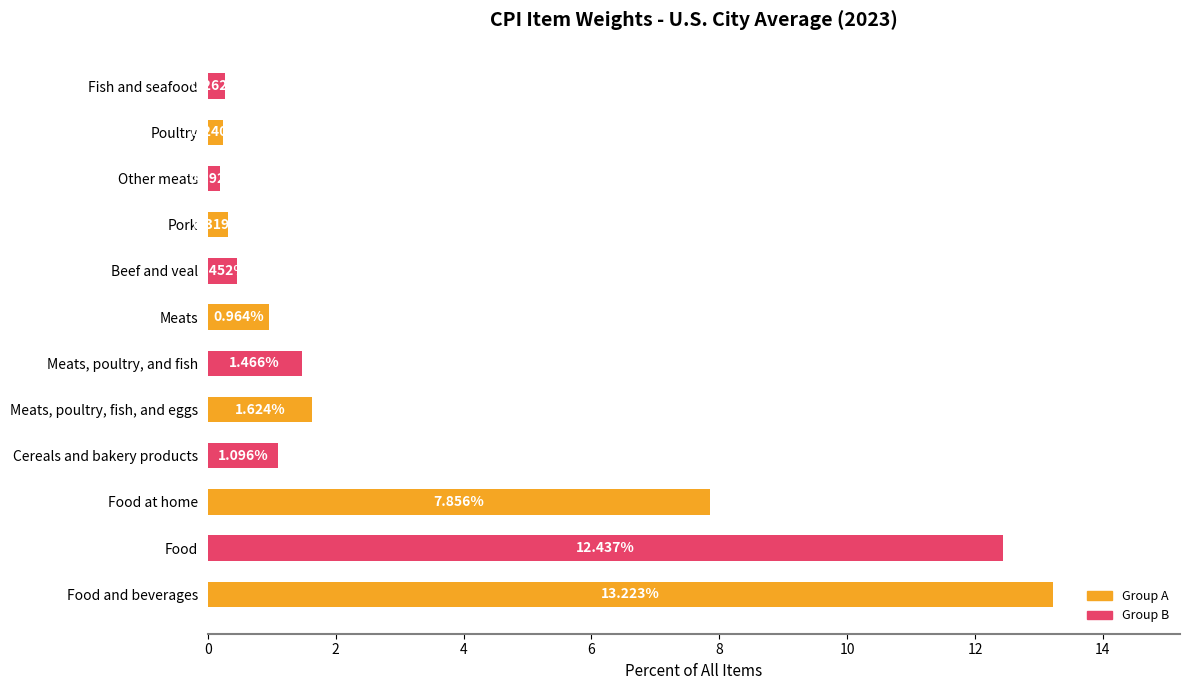

Which category has the highest value across all series?

Food and beverages